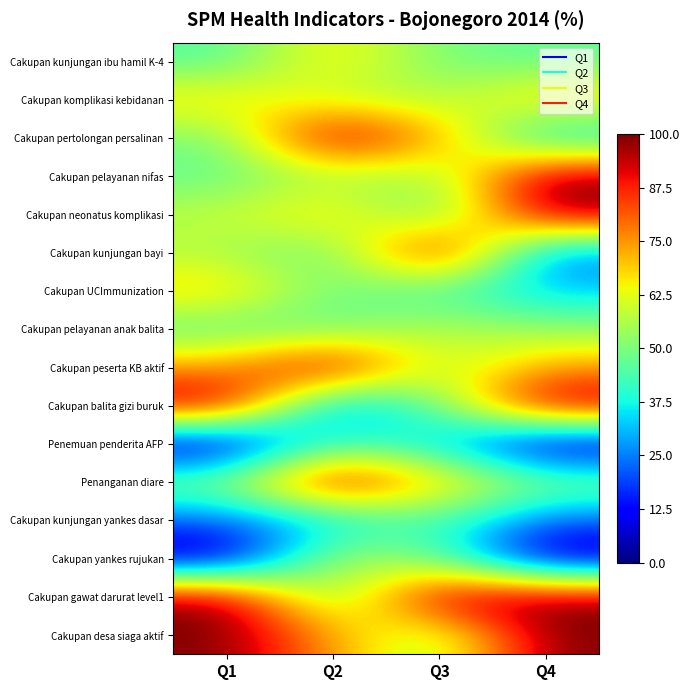

Which series has the largest total across all categories?

Cakupan gawat darurat level1